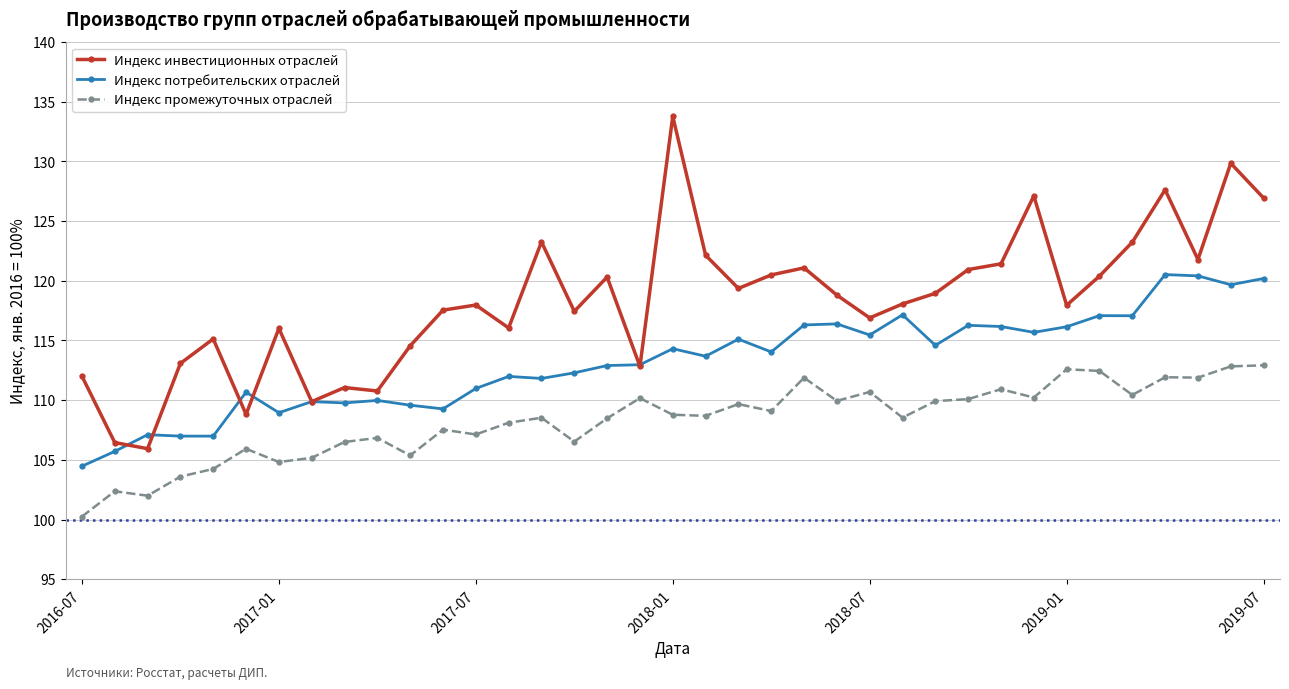

Which series has the largest total across all categories?

Индекс инвестиционных отраслей